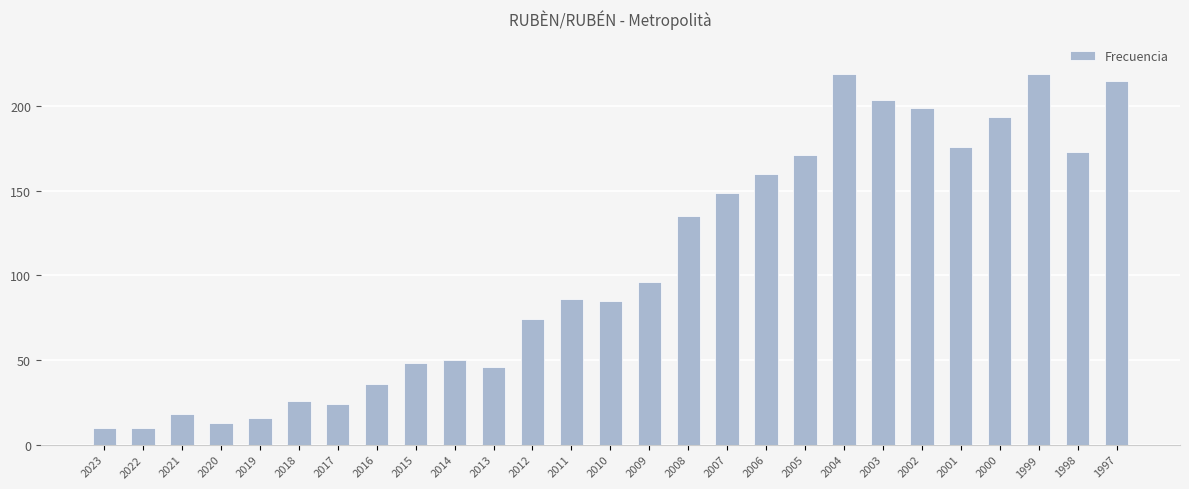

What is the sum of the values at 2020 and 2001?

189